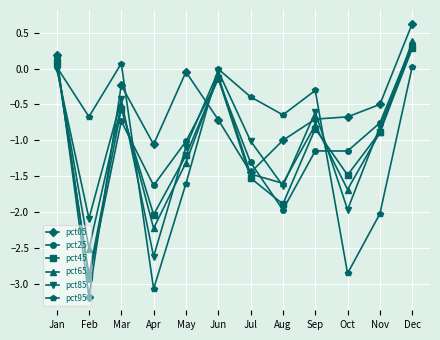

What is the difference between the maximum and minimum values in the pct95 series?

3.1